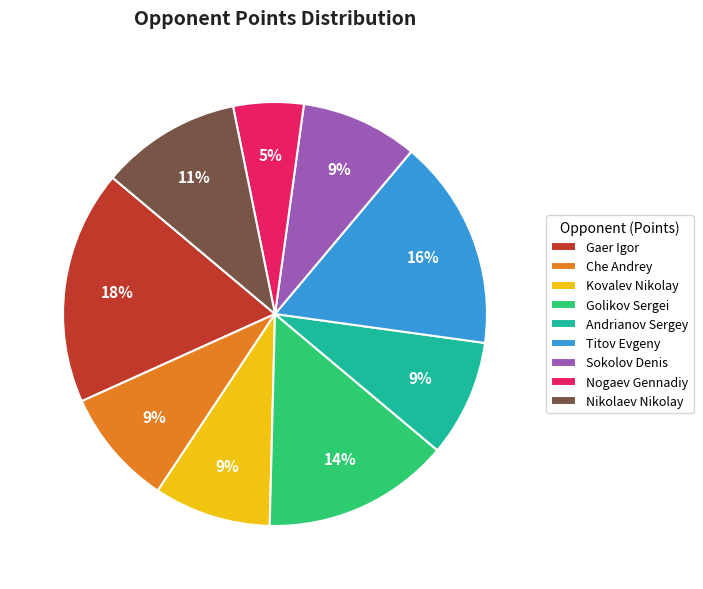

Is the sum of Che Andrey and Titov Evgeny greater than half?

No